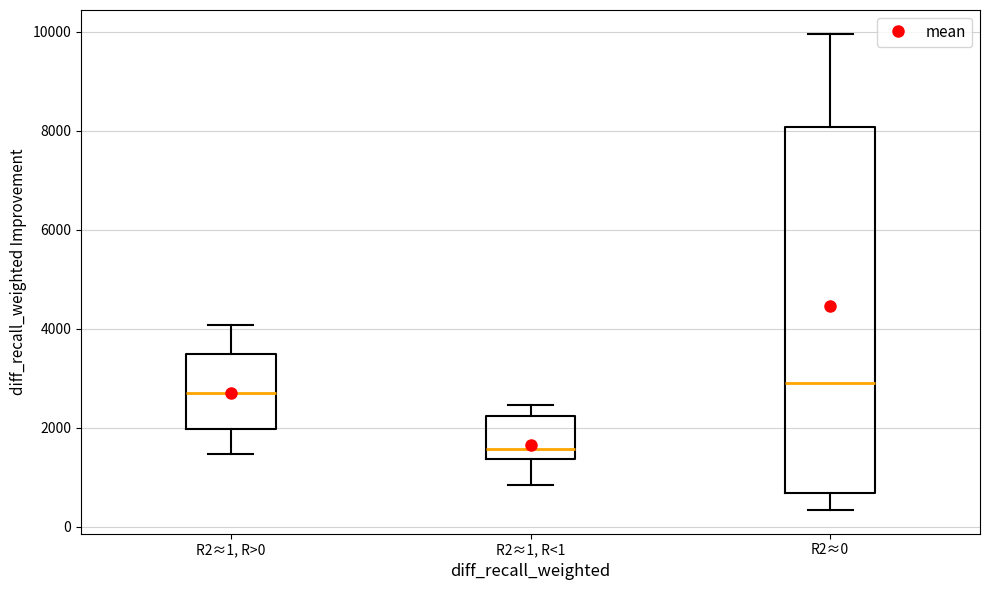

Which box's median line is the highest?

R2≈0